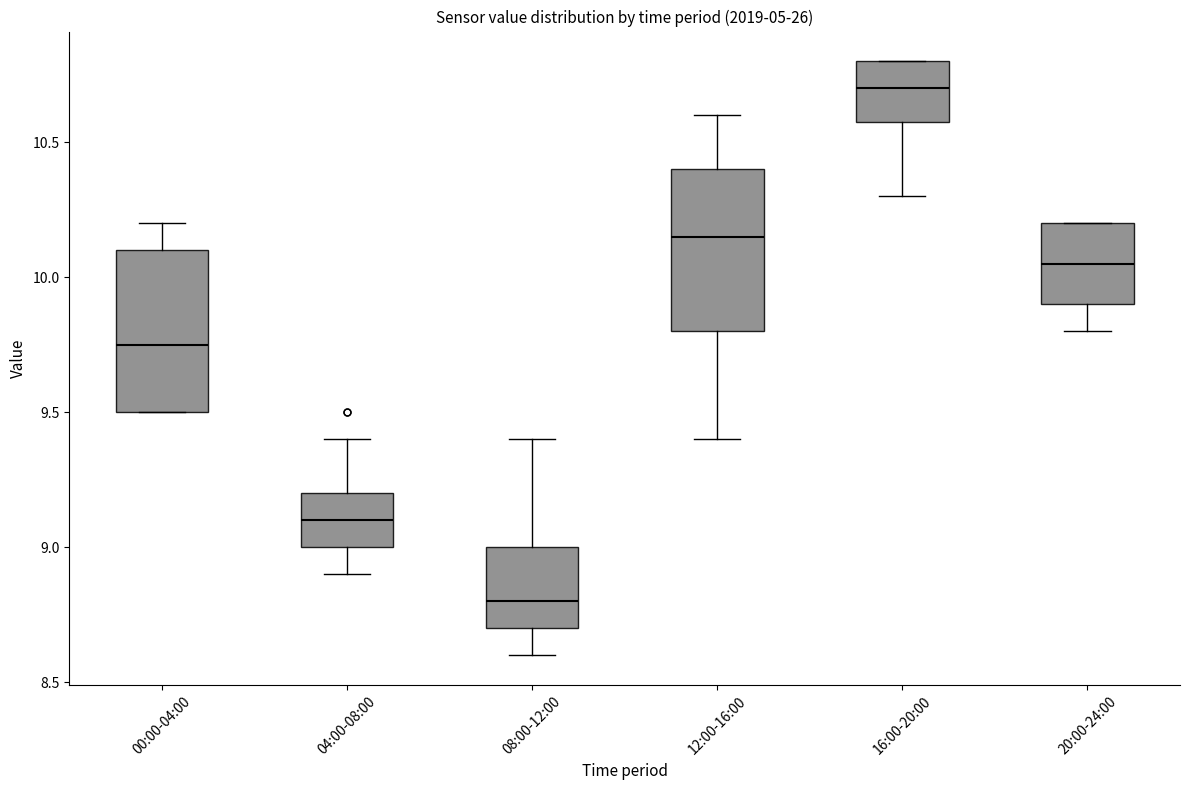

Reading left to right, transcribe this box plot: for each box, give where its median line is, the range the box spans, and where its two whiskers end, as read against the y-axis. The values are not printed on the chart, so give them approximately, as read against the axis.

00:00-04:00: median 9.75, box 9.50 to 10.10, whiskers 9.50 to 10.20
04:00-08:00: median 9.10, box 9.00 to 9.20, whiskers 8.90 to 9.40
08:00-12:00: median 8.80, box 8.70 to 9.00, whiskers 8.60 to 9.40
12:00-16:00: median 10.15, box 9.80 to 10.40, whiskers 9.40 to 10.60
16:00-20:00: median 10.70, box 10.60 to 10.80, whiskers 10.30 to 10.80
20:00-24:00: median 10.05, box 9.90 to 10.20, whiskers 9.80 to 10.20